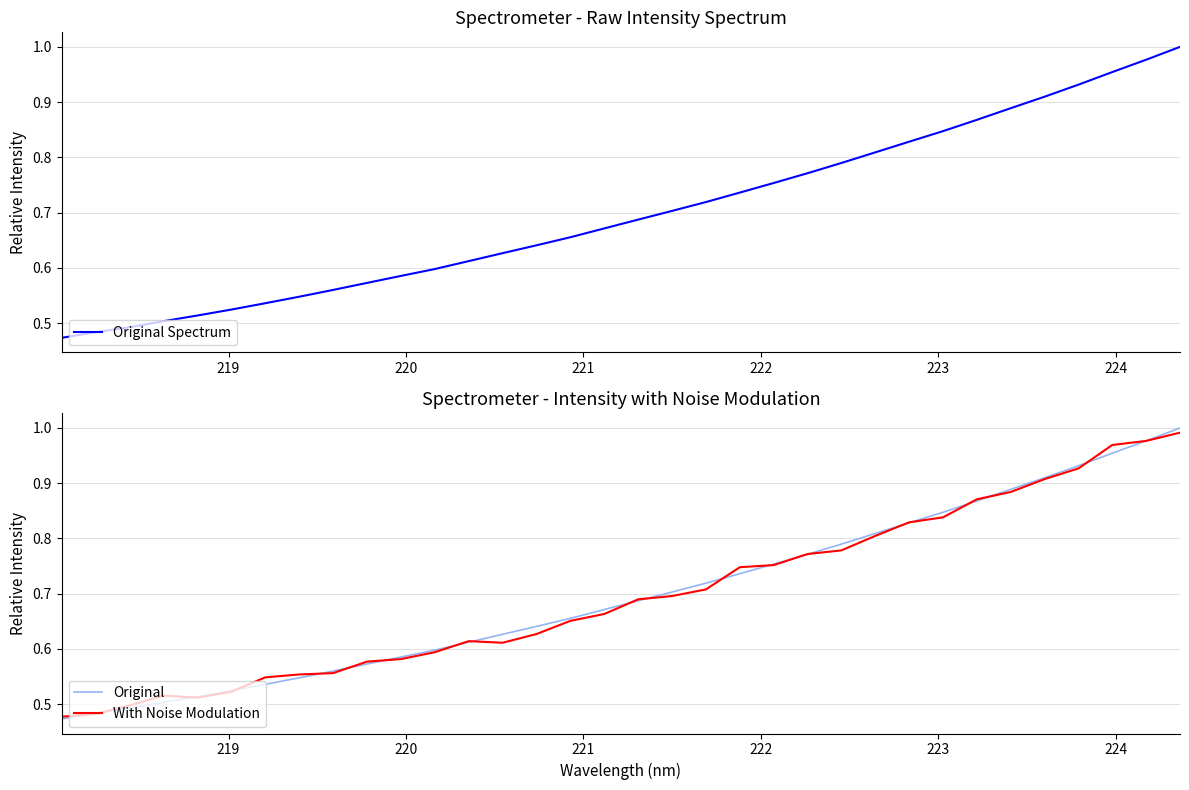

Is the value of Original Spectrum at 22 greater than the value of With Noise Modulation at 32?

No